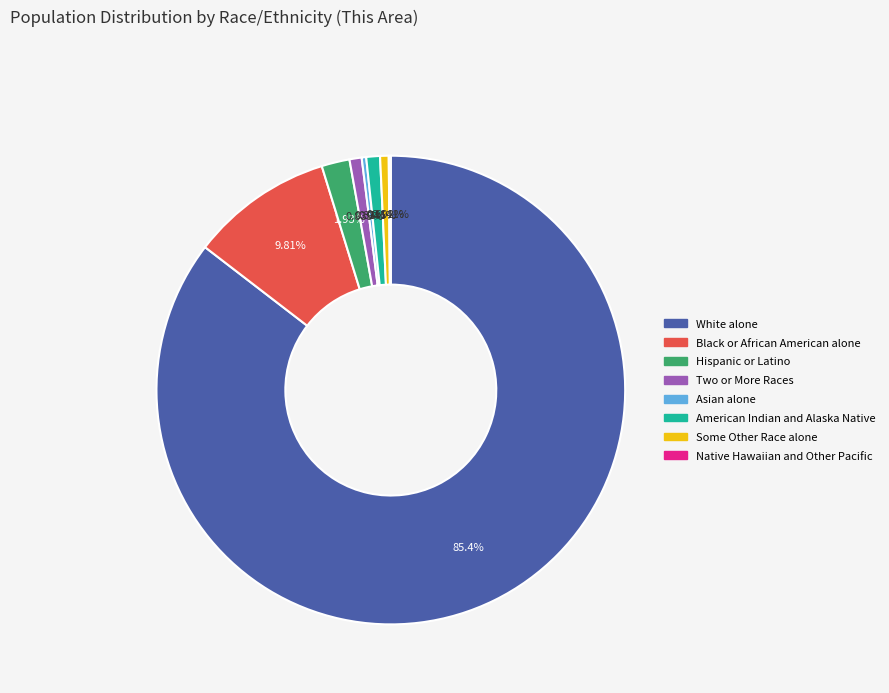

To the nearest percent, what is the difference between the largest and smallest slice percentages?

85%